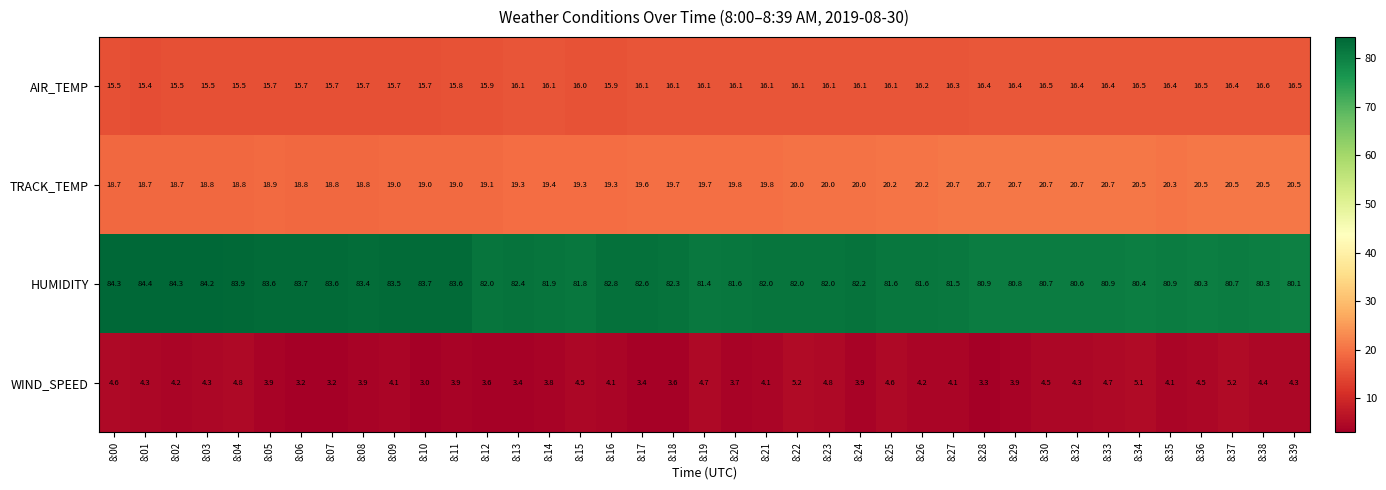

List the series in order of their peak value, lowest first.

WIND_SPEED, AIR_TEMP, TRACK_TEMP, HUMIDITY